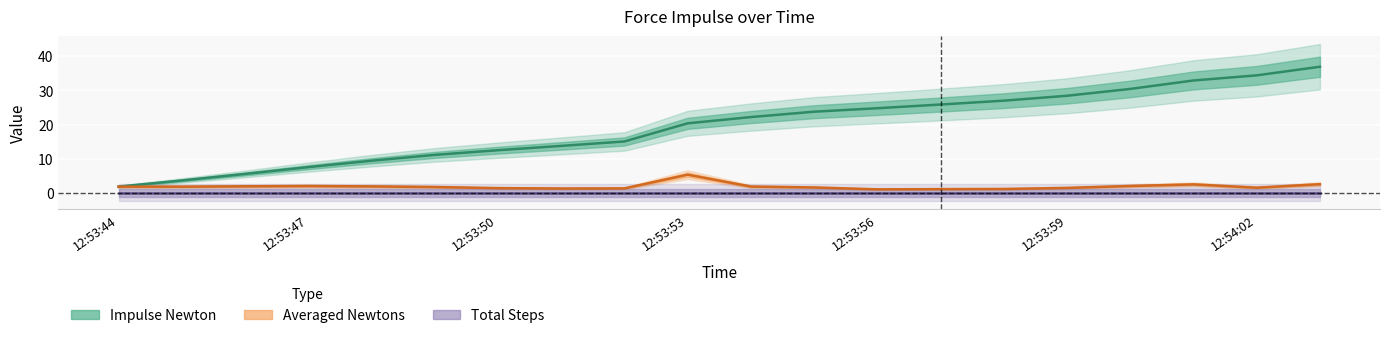

At which category does the chart reach its minimum across all series?

12:53:44